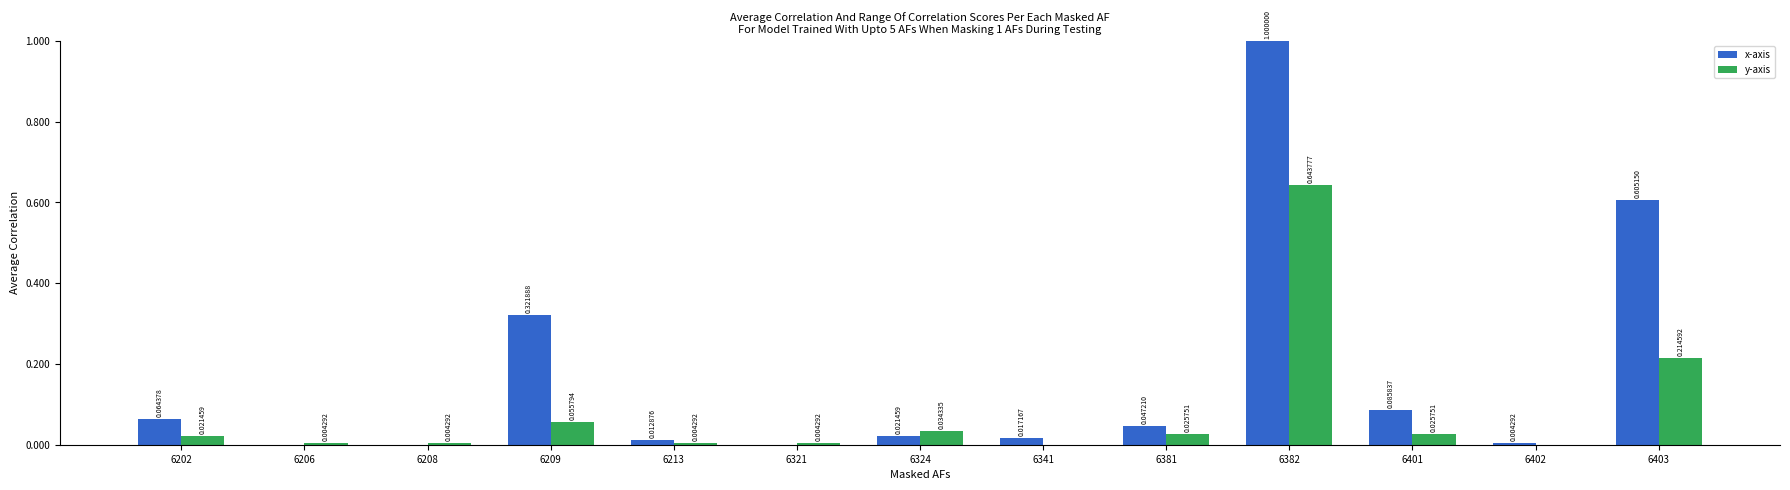

True or false: y-axis has a value of 1.0 at 6382.

False